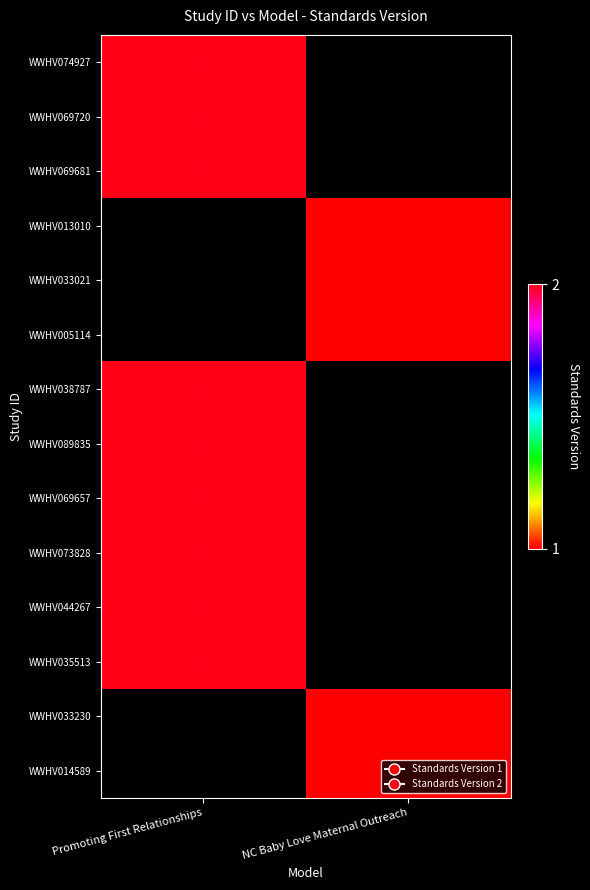

Which category has the lowest value in the WWHV089835 series?

Promoting First Relationships